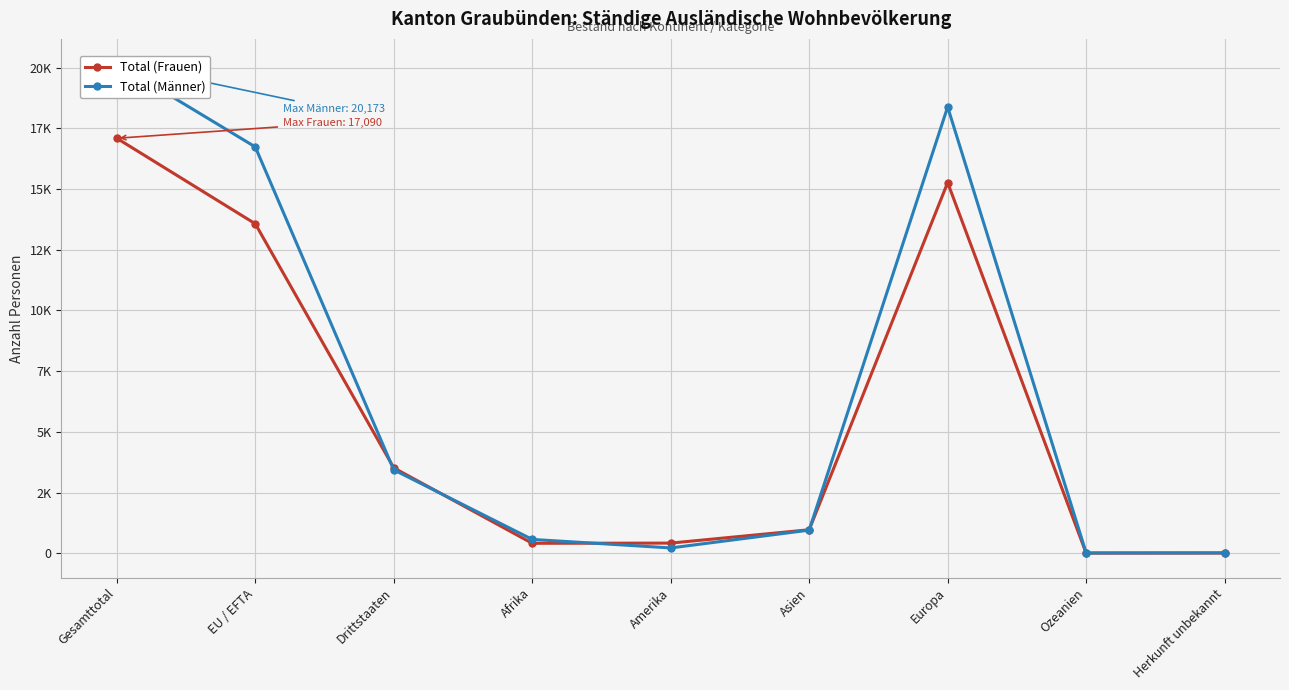

Is this an area chart (filled region under the line)?

No